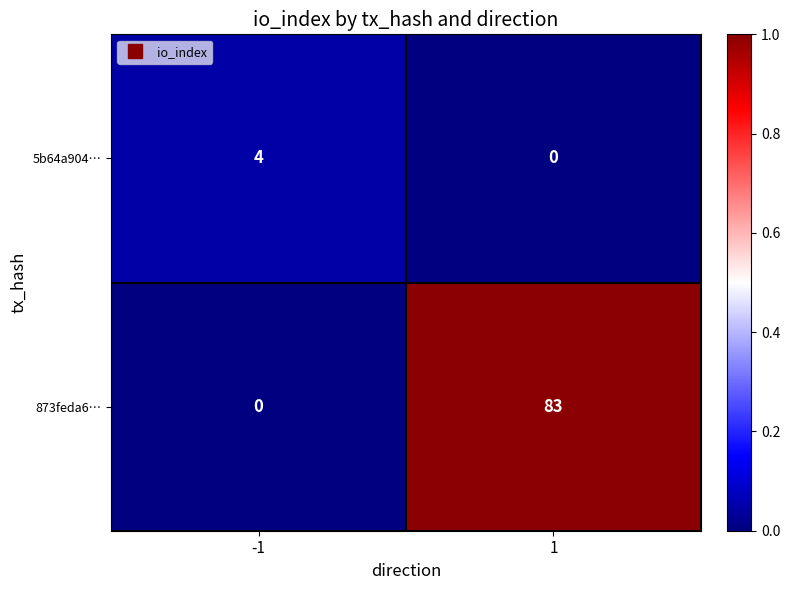

Which series has the largest total across all categories?

873feda6…